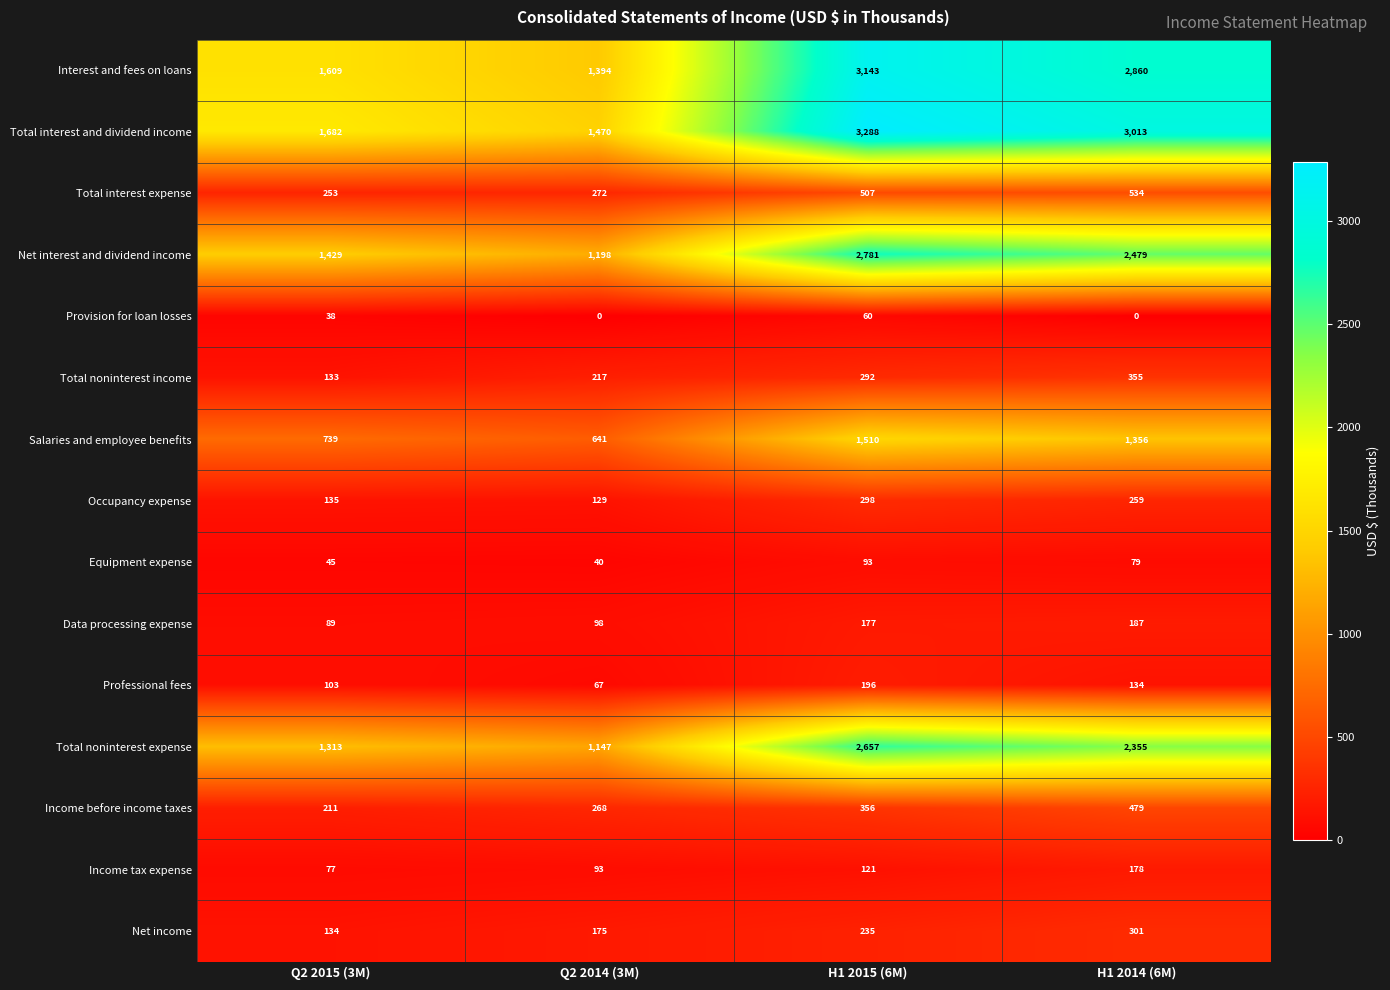

What is the average value of the Occupancy expense series?

205